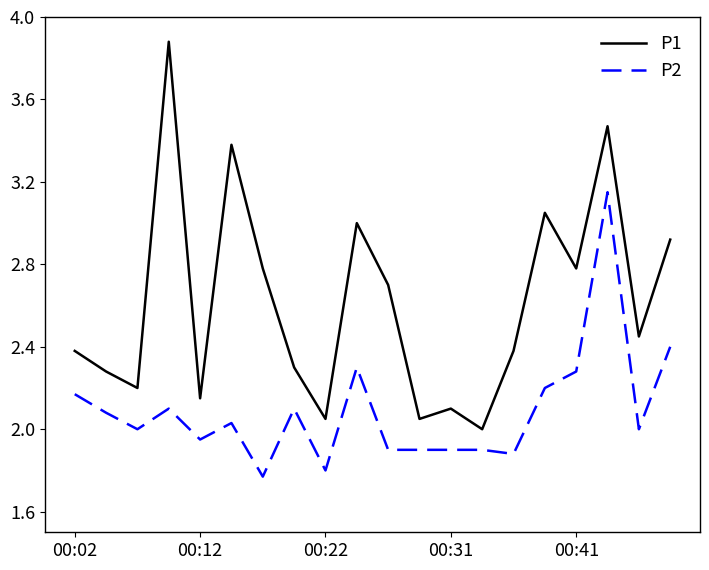

Is this an area chart (filled region under the line)?

No